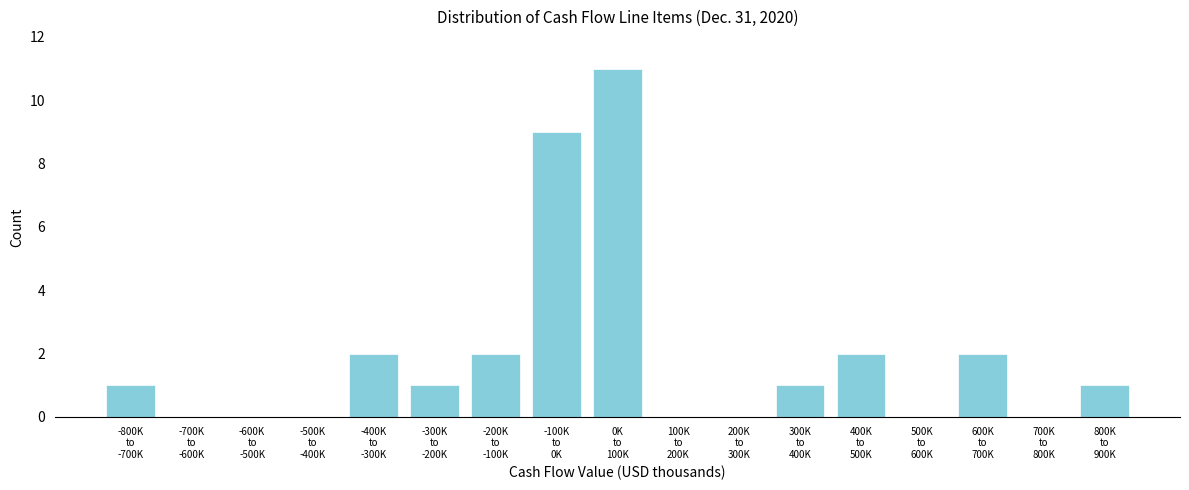

What is the sum of all values?

32